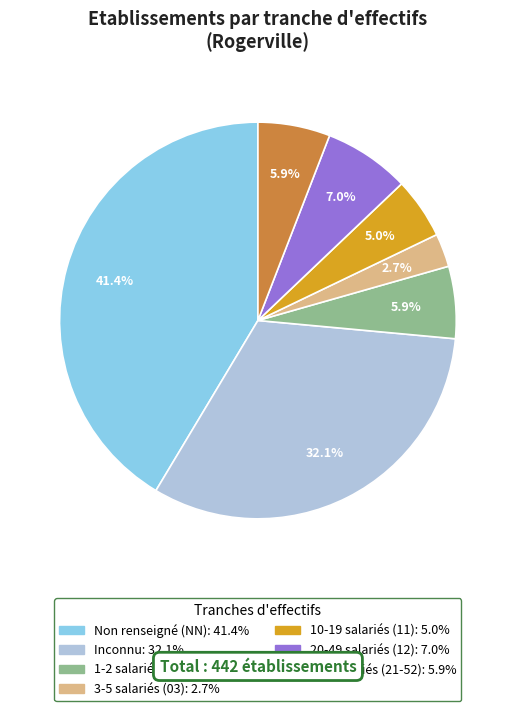

Does any single category account for the majority?

No